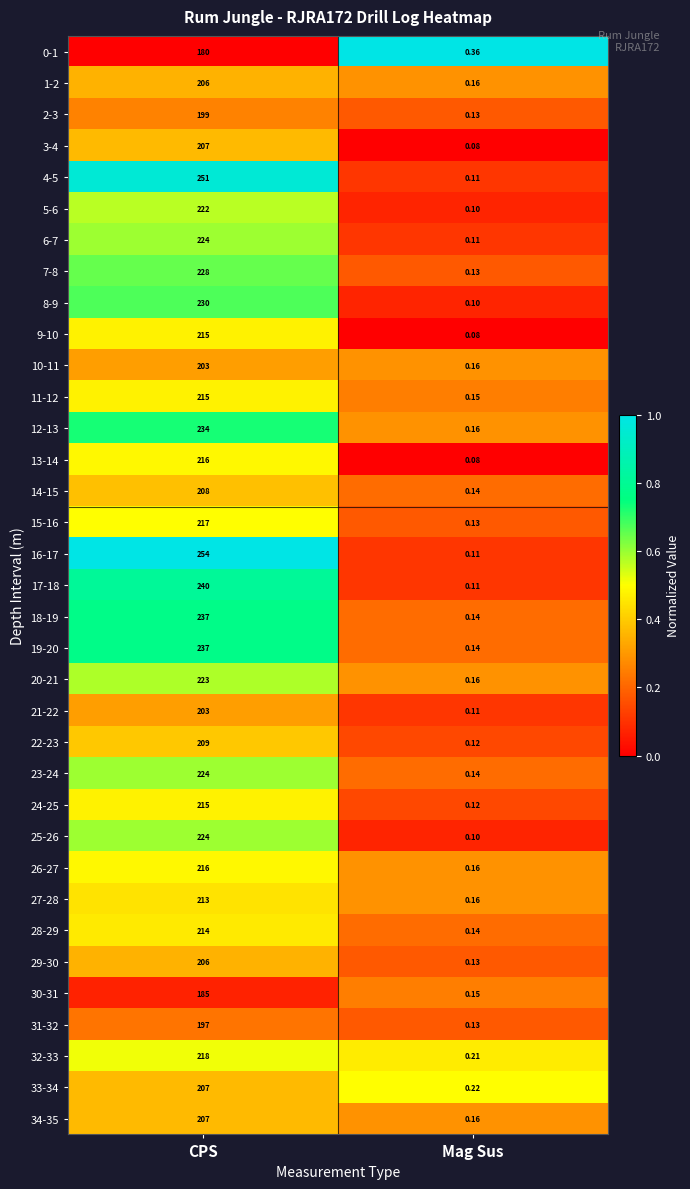

How many values in the 22-23 series are below 209?

1